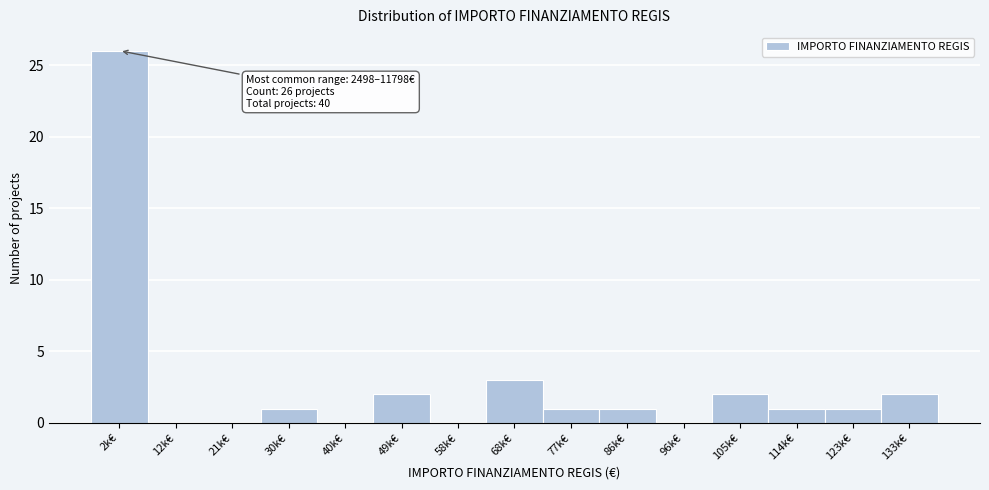

Reading right to left, what are all the values shown in this chart?

133k€=2	123k€=1	114k€=1	105k€=2	96k€=0	86k€=1	77k€=1	68k€=3	58k€=0	49k€=2	40k€=0	30k€=1	21k€=0	12k€=0	2k€=26